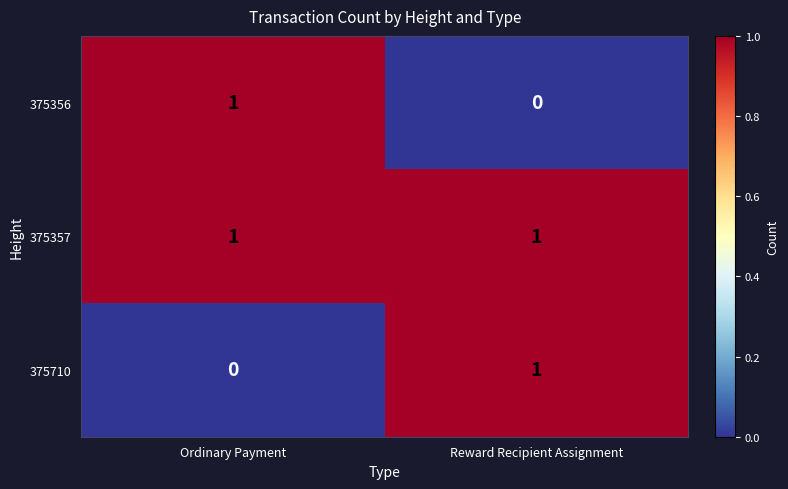

Which series has the largest total across all categories?

375357